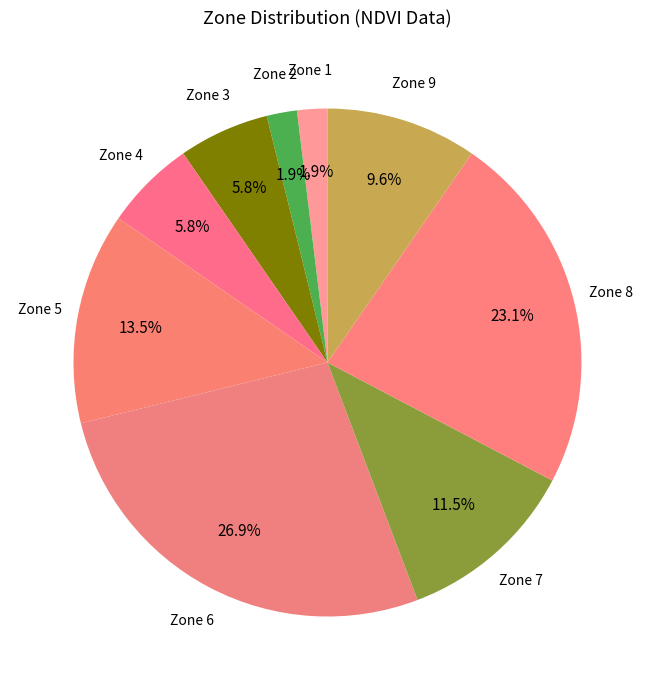

Is there a majority slice in this chart?

No